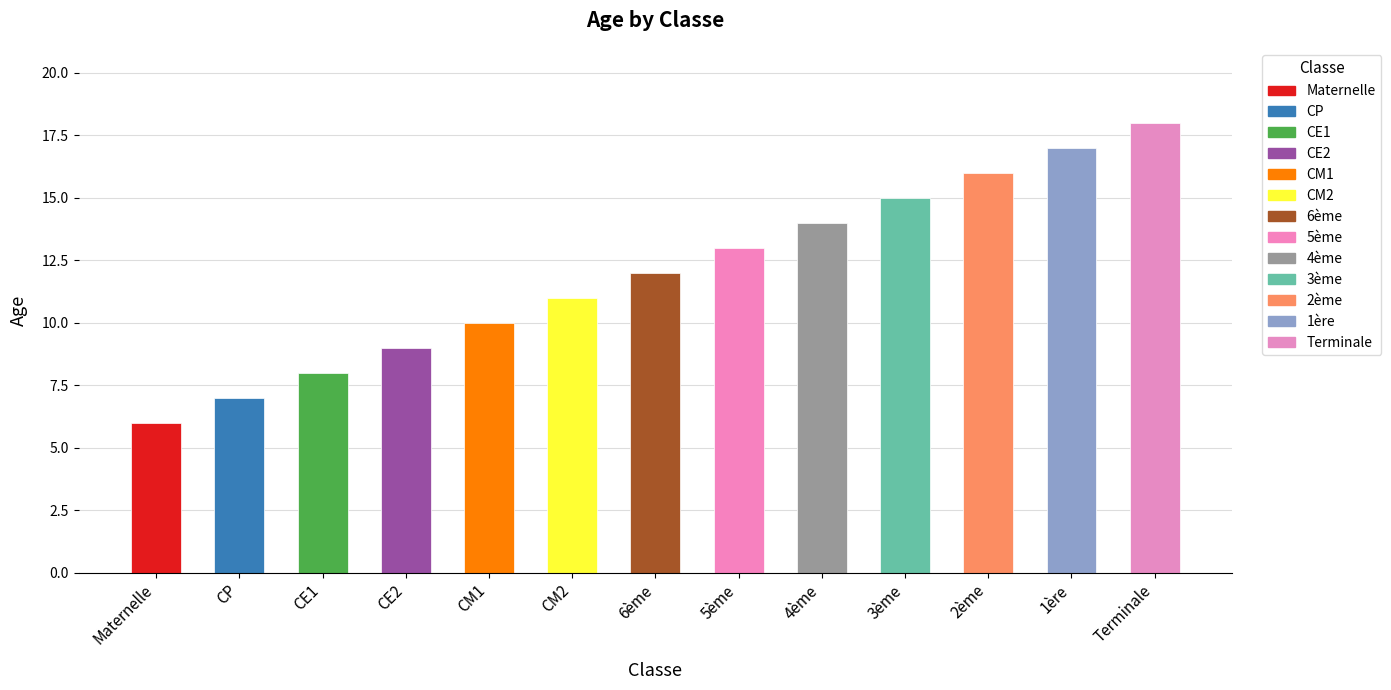

Does the chart contain stacked bars?

No